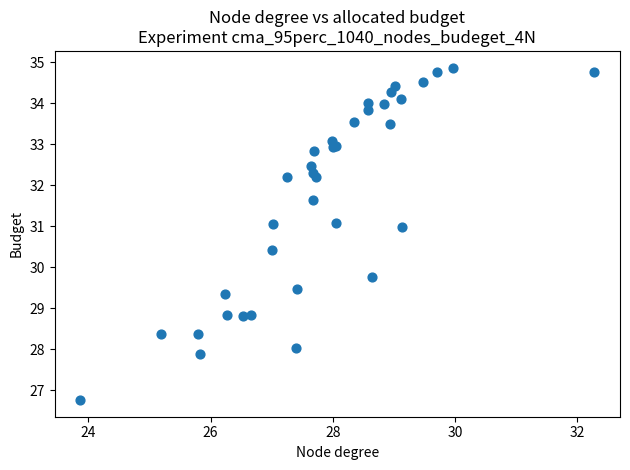

What Y value in the scatter plot is closest to 30?

29.8